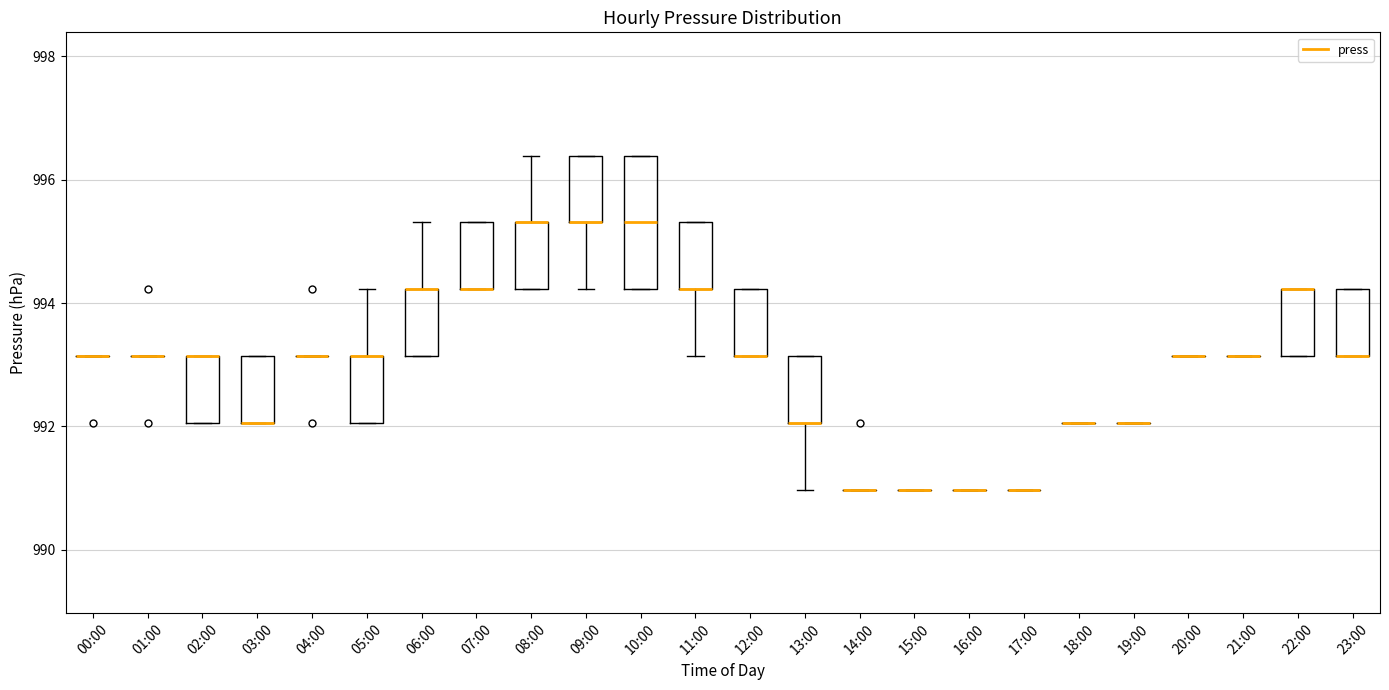

Where is the lower edge of the box for 23:00 on the y-axis? The values are not printed on the chart, so give them approximately, as read against the axis.

993.2